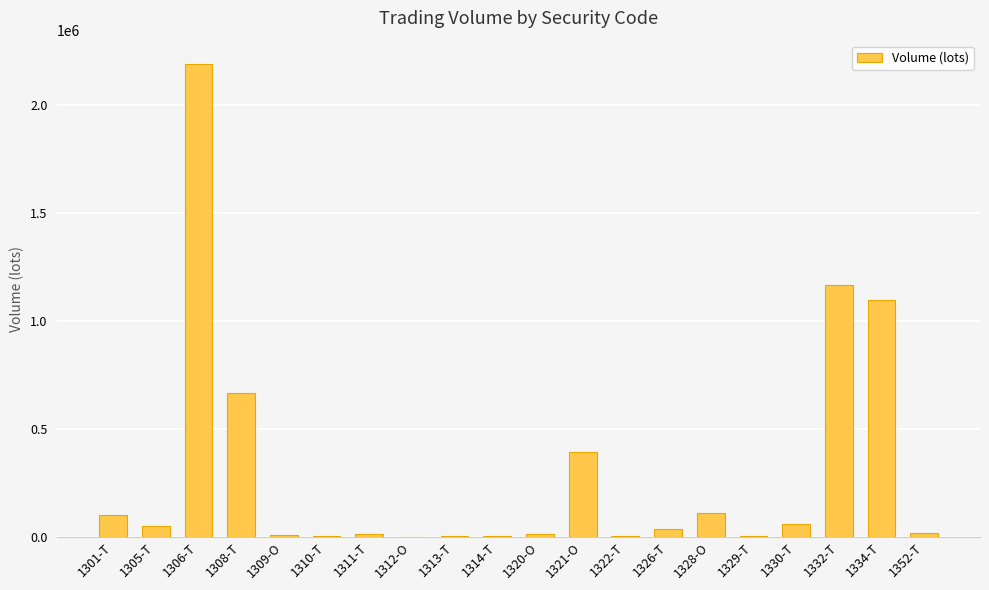

Are the bars horizontal?

No